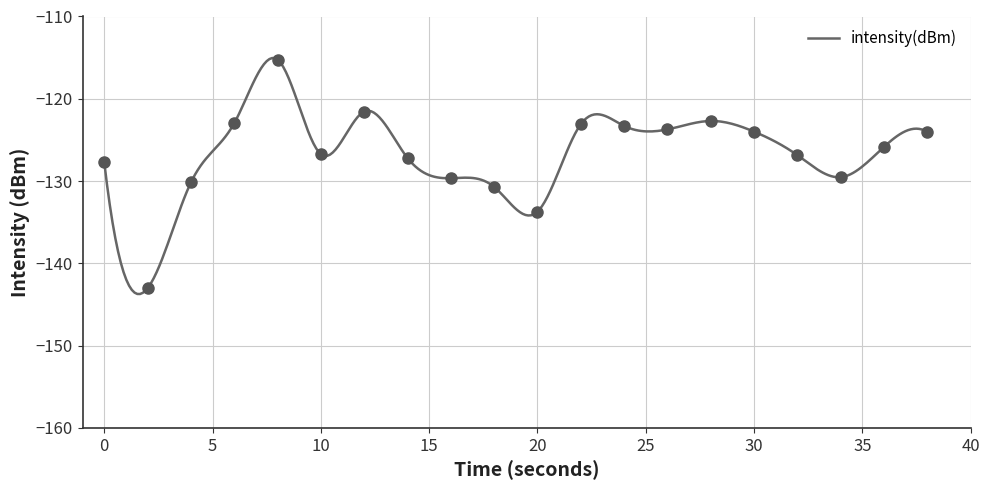

True or false: there are more than 1 points higher than both neighbors.

True